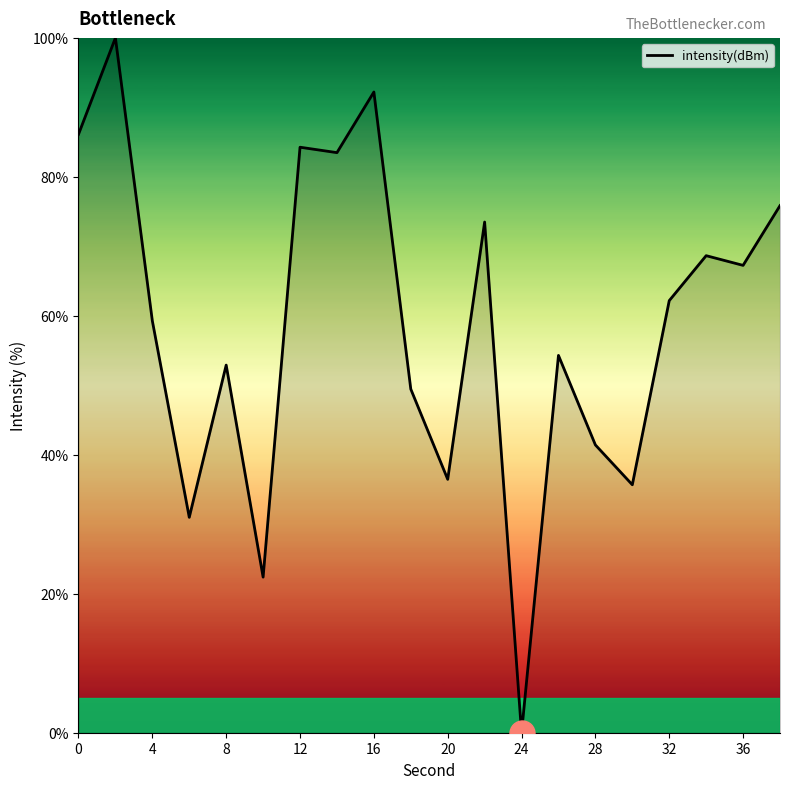

What is the greatest value displayed?

100.0